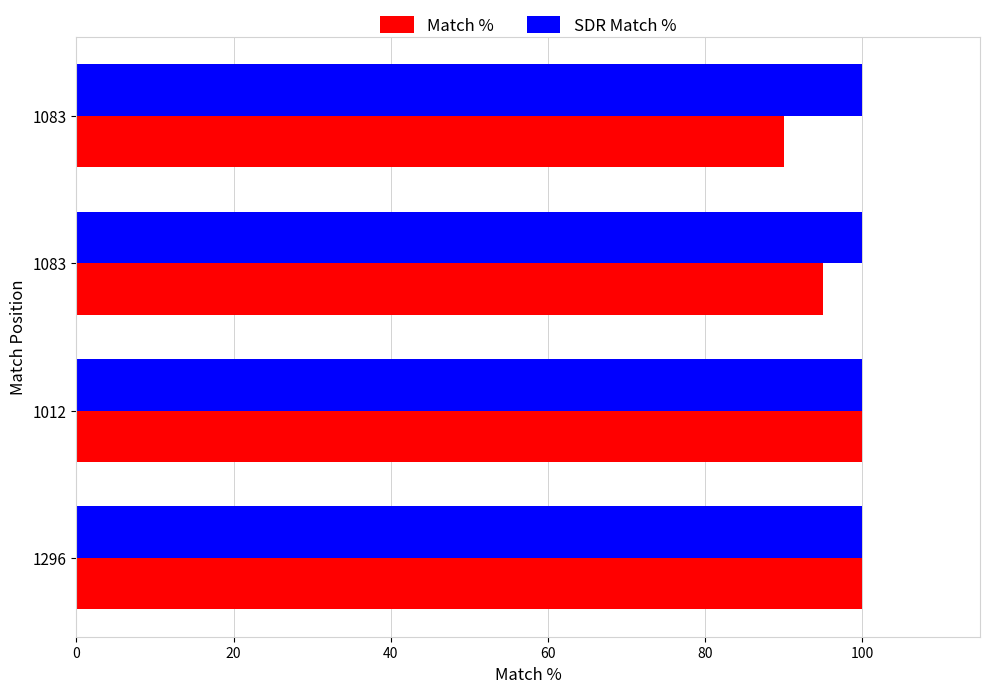

What is the value of the Match % bar at the 3rd from the left?

95.0